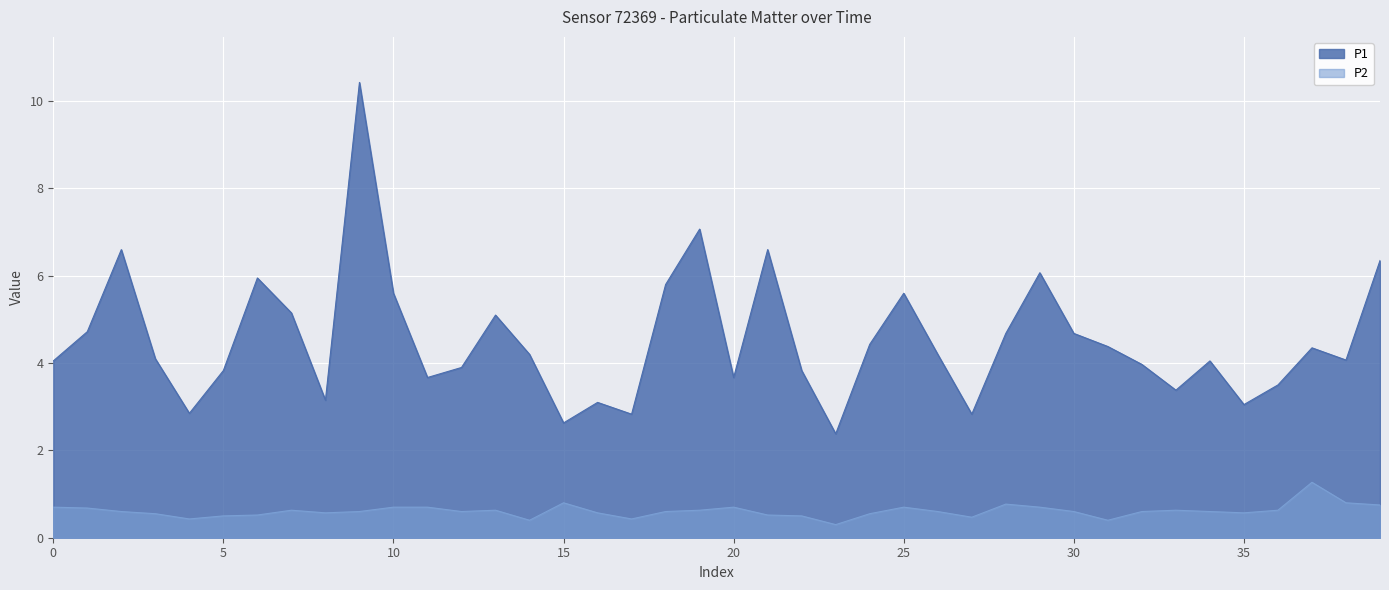

Does the chart display data point markers on the line(s)?

No